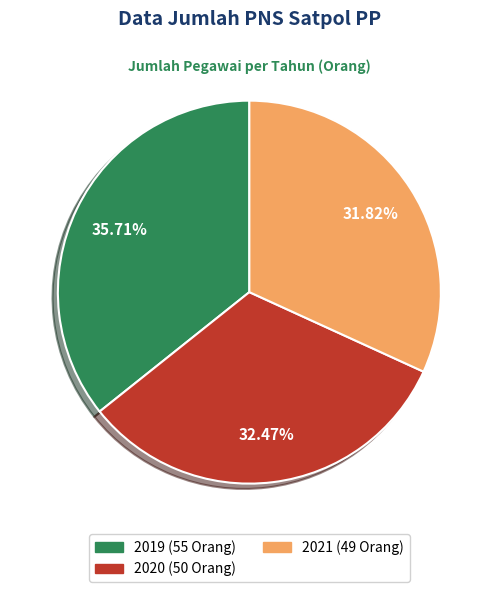

Is there a majority slice in this chart?

No